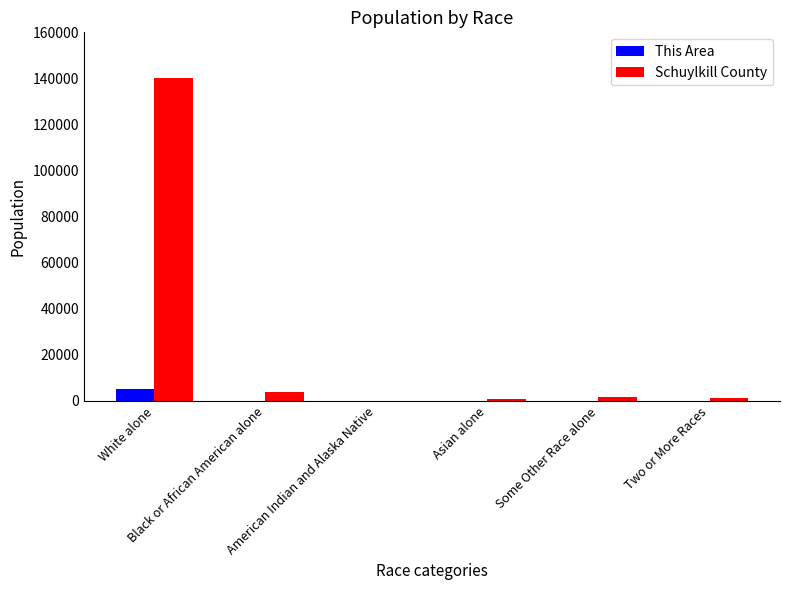

What is the maximum value for Schuylkill County?

140013